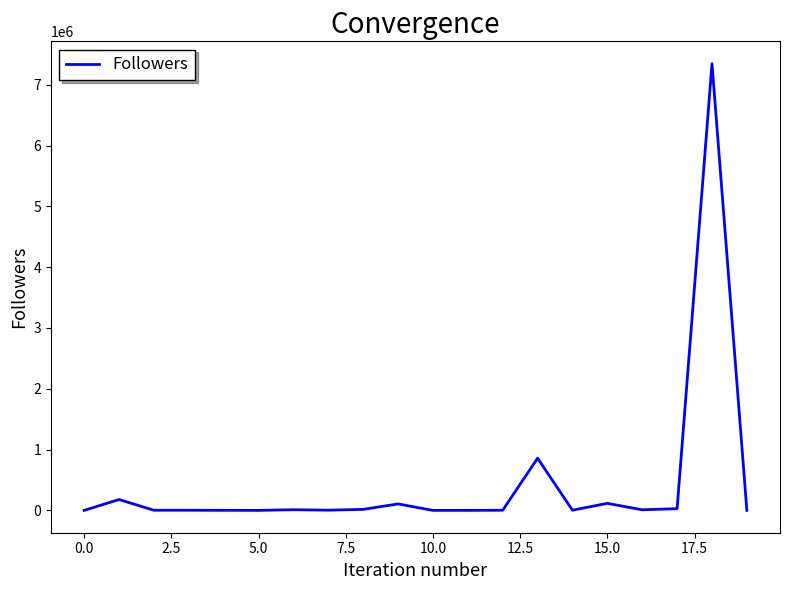

What is the difference between the maximum and minimum values?

7347761